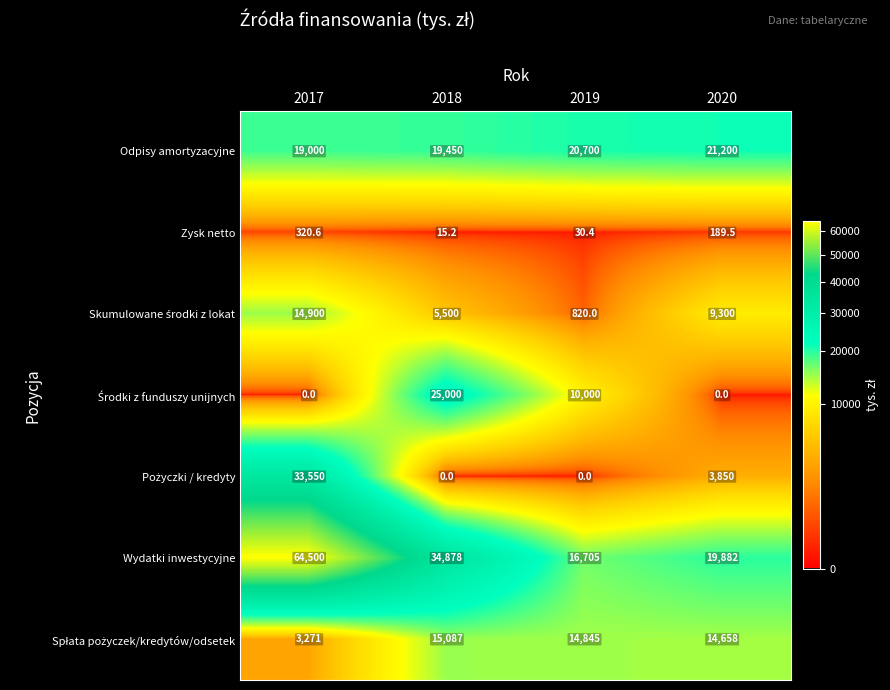

Which series has the largest range (max minus min)?

Wydatki inwestycyjne